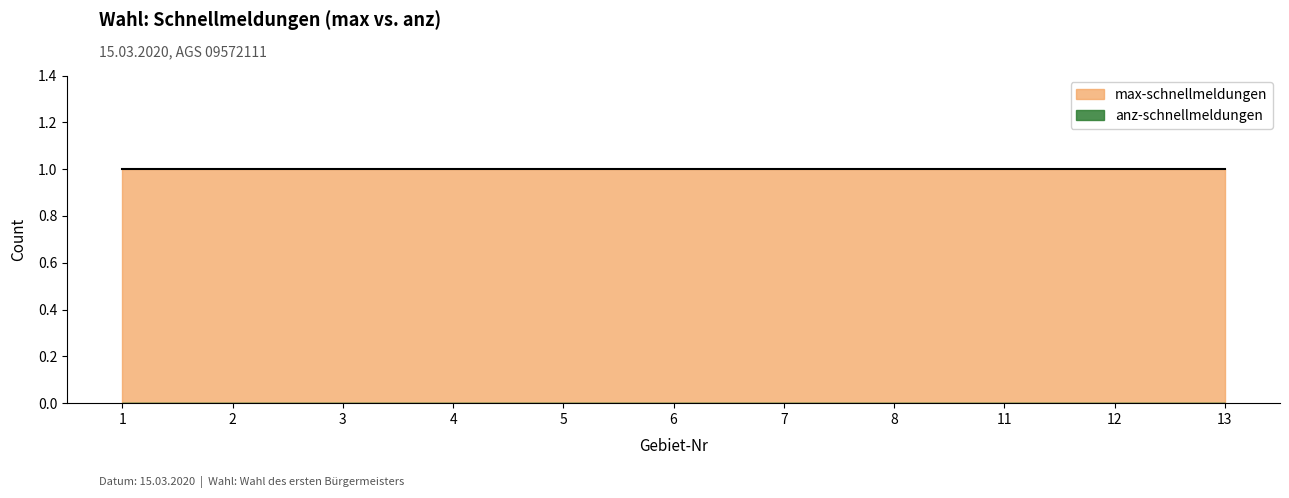

At 2, list the series in order from largest to smallest.

max-schnellmeldungen, anz-schnellmeldungen